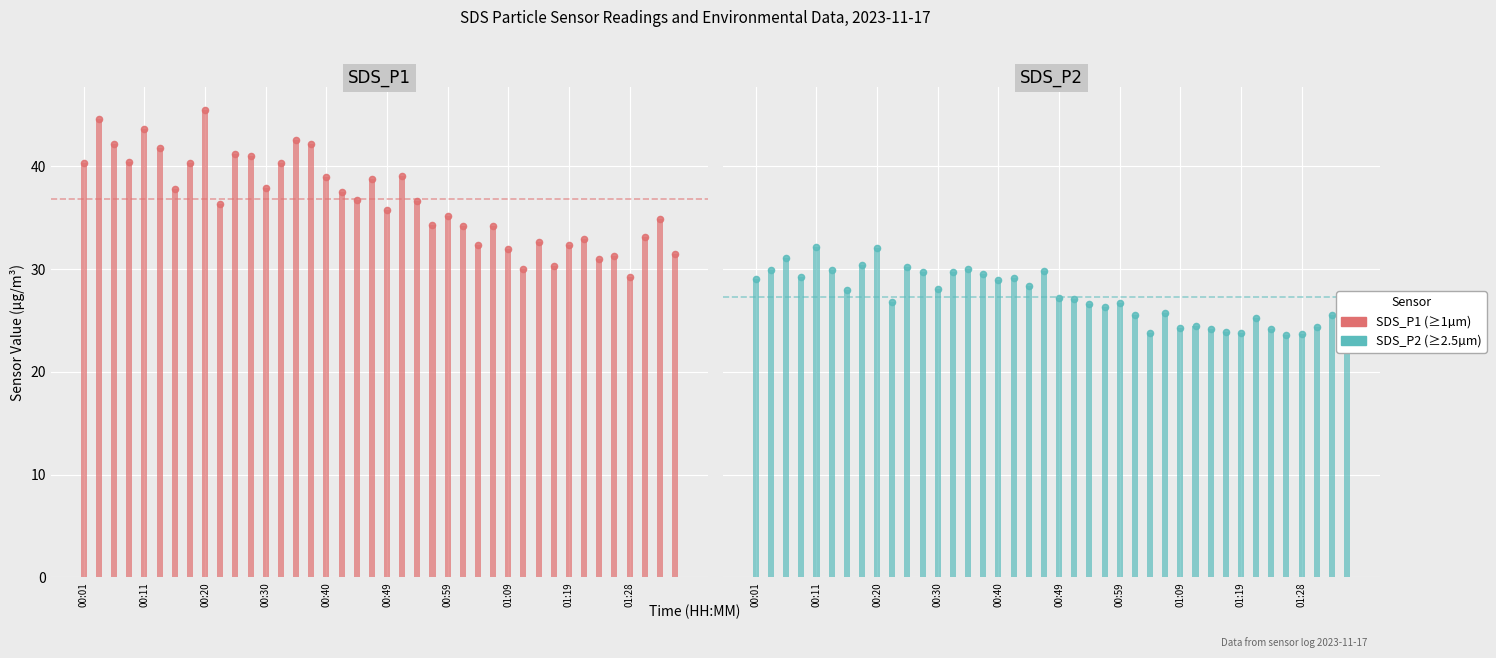

Is the value of SDS_P1 at 36 greater than the value of SDS_P2 points at 21?

Yes